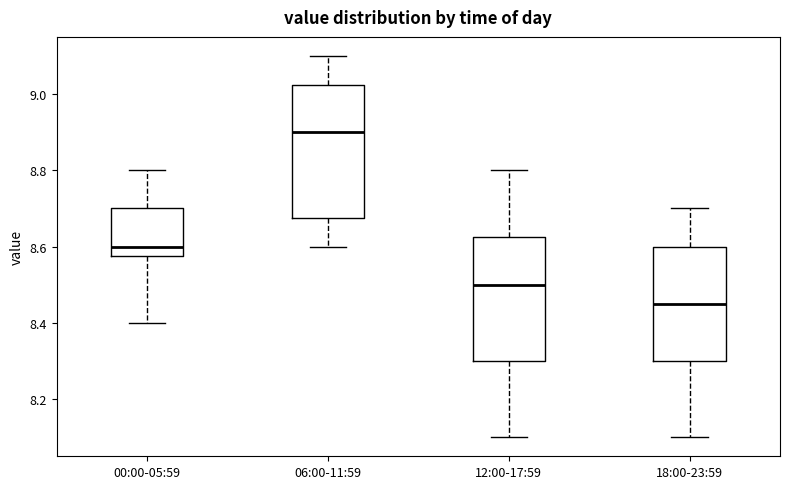

Reading left to right, transcribe this box plot: for each box, give where its median line is, the range the box spans, and where its two whiskers end, as read against the y-axis. The values are not printed on the chart, so give them approximately, as read against the axis.

00:00-05:59: median 8.60, box 8.58 to 8.70, whiskers 8.40 to 8.80
06:00-11:59: median 8.90, box 8.68 to 9.02, whiskers 8.60 to 9.10
12:00-17:59: median 8.50, box 8.30 to 8.62, whiskers 8.10 to 8.80
18:00-23:59: median 8.46, box 8.30 to 8.60, whiskers 8.10 to 8.70